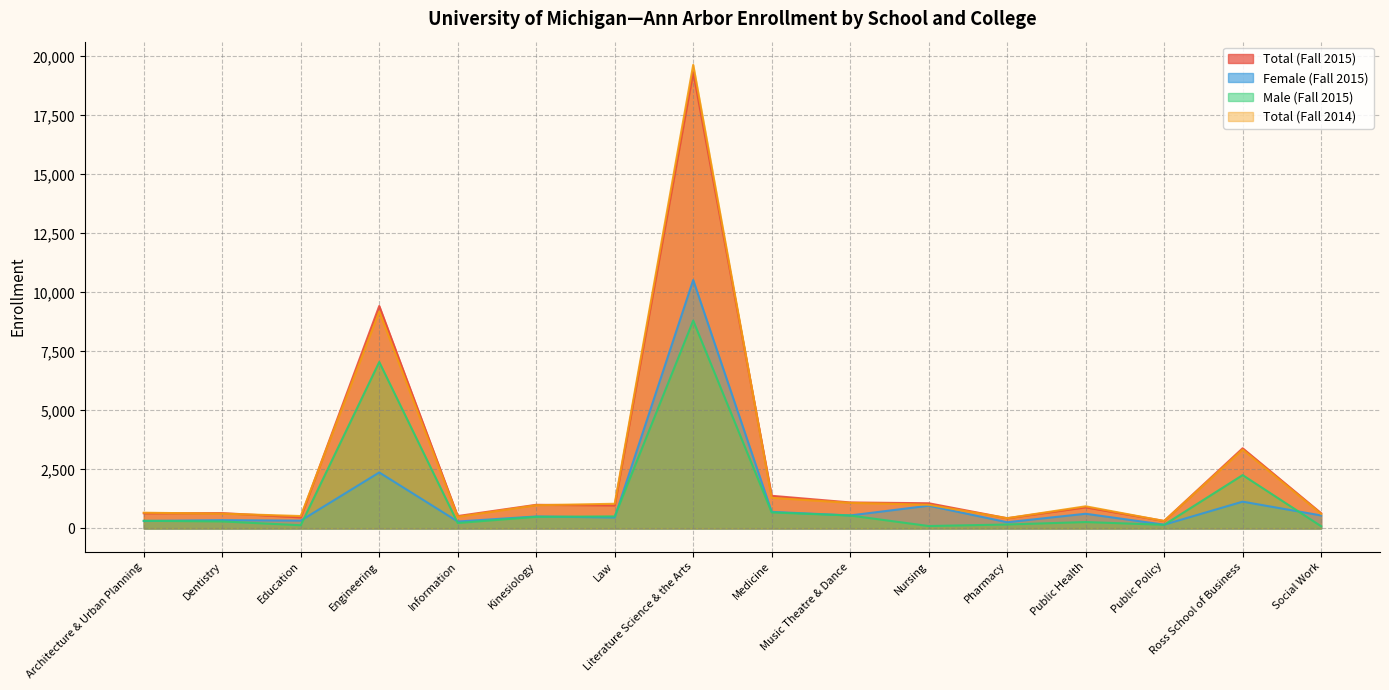

True or false: Total (Fall 2014) has a value of 668 at Architecture & Urban Planning.

True